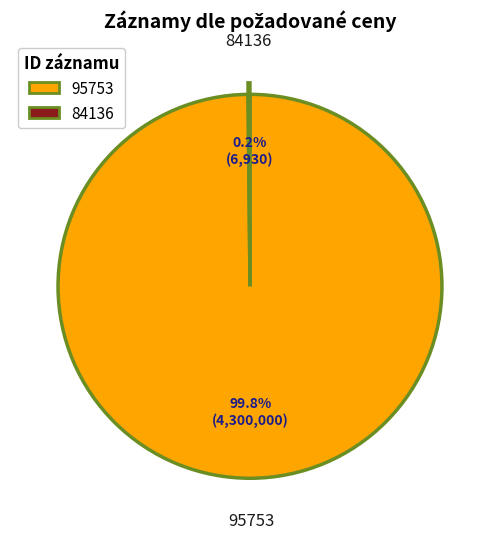

What portion of the pie excludes 95753?

0.2%